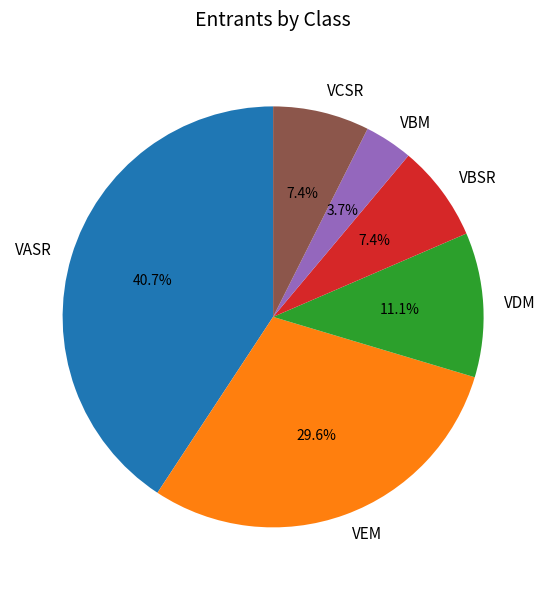

What portion of the pie excludes VEM?

70.4%